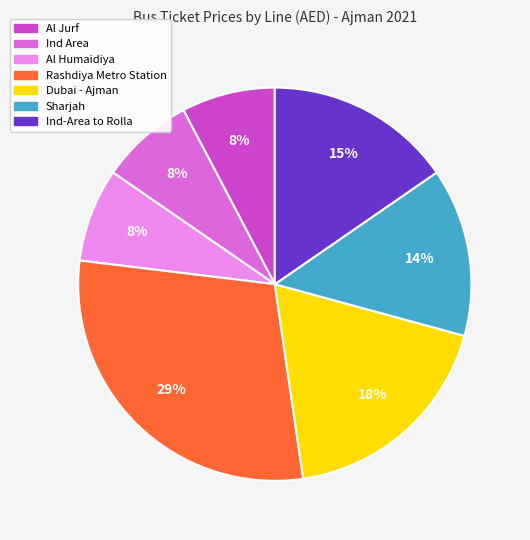

To the nearest percent, what portion does Ind-Area to Rolla represent?

15%